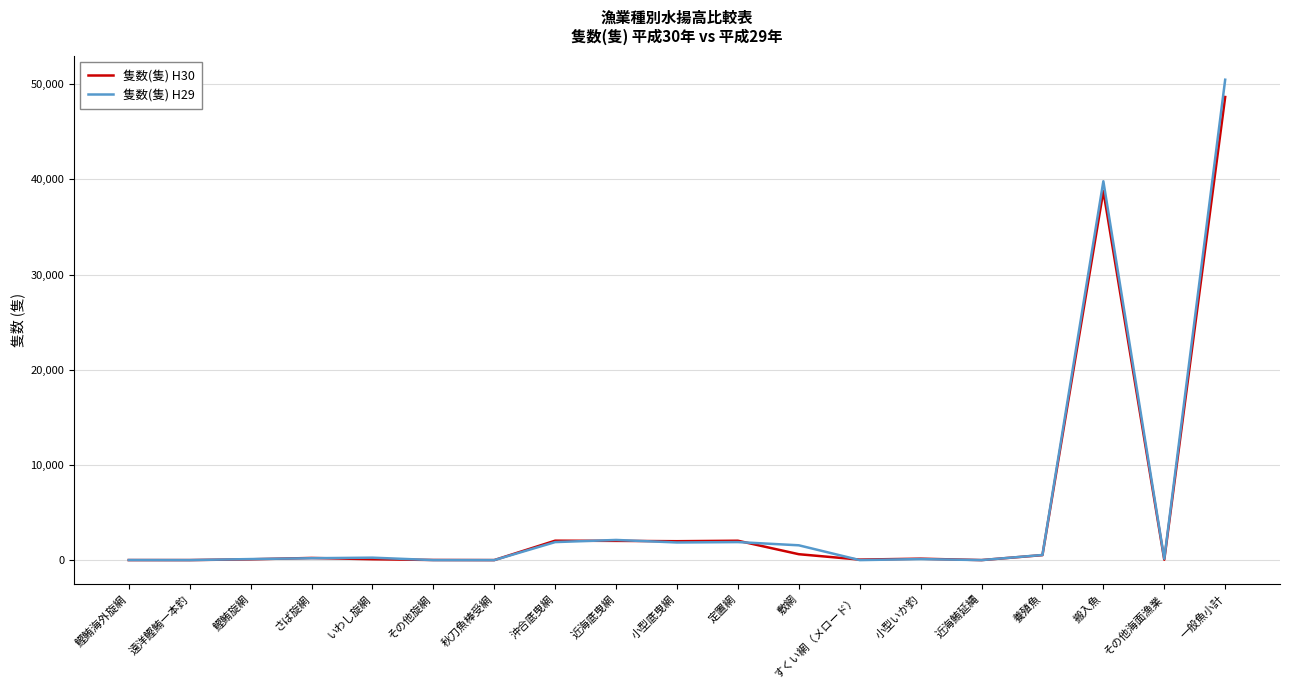

At which category is the sum across all series the highest?

一般魚小計